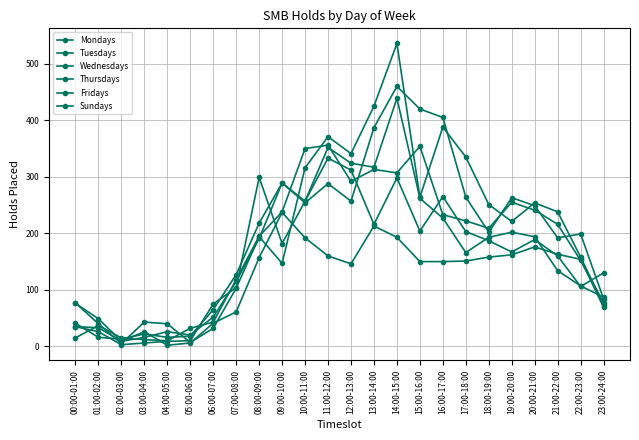

How many lines are shown in the chart?

6